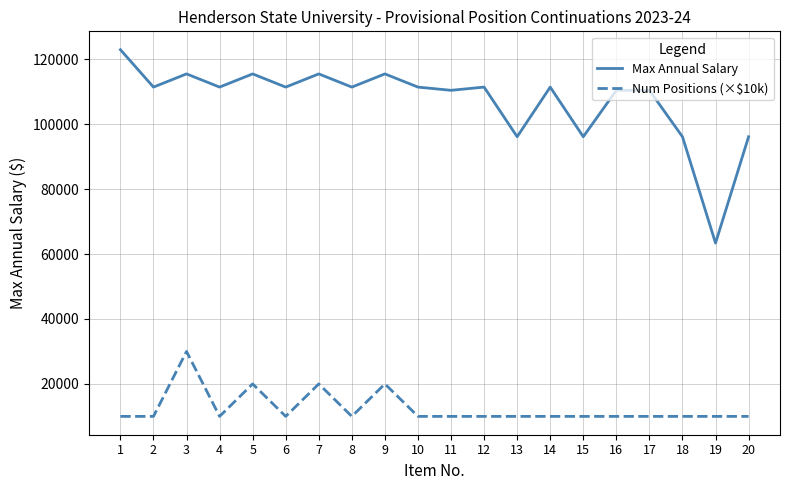

What is the minimum value shown in the chart?

10000.0